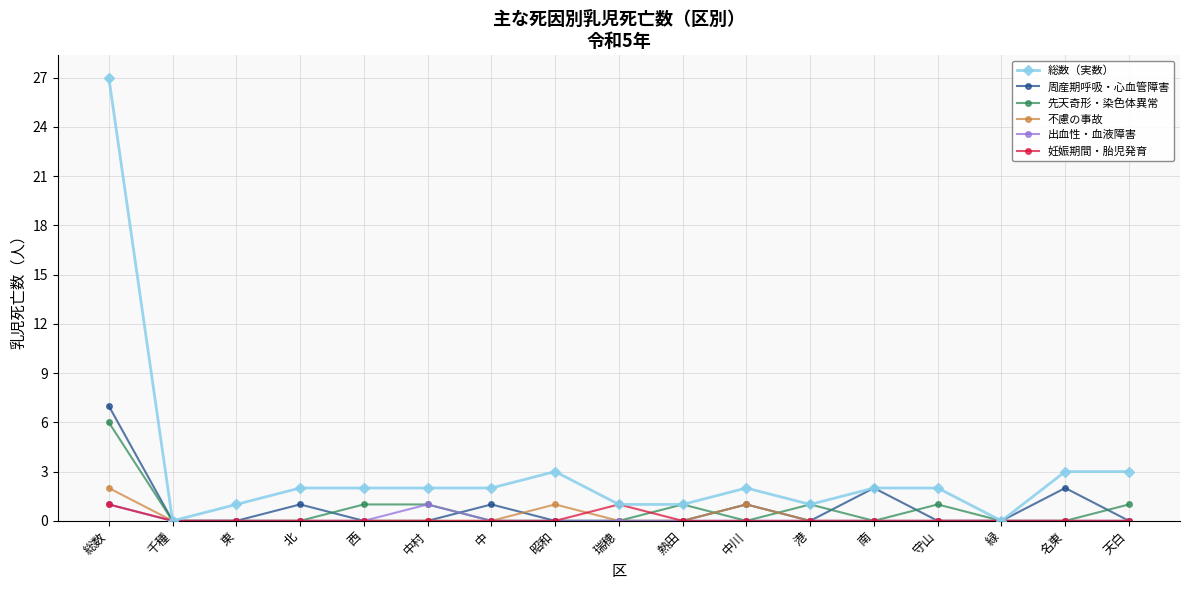

How many lines are shown in the chart?

6